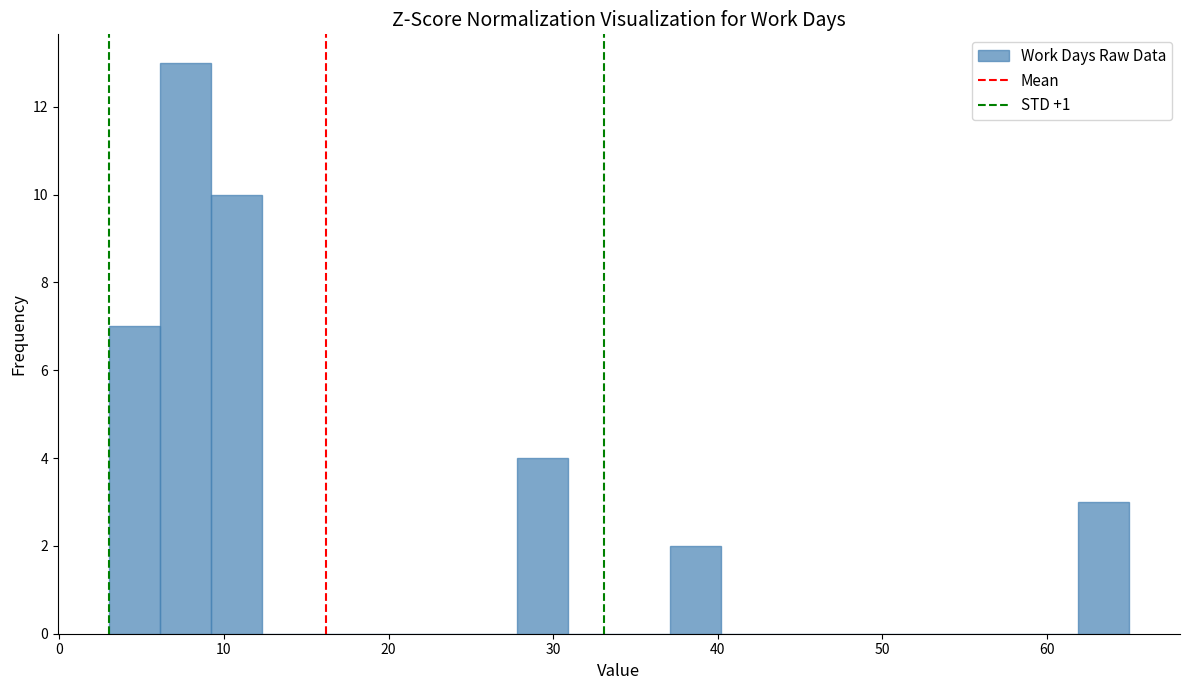

Around what value on the x-axis is the tallest bar? Give the approximate position of its centre, as read against the axis.

8